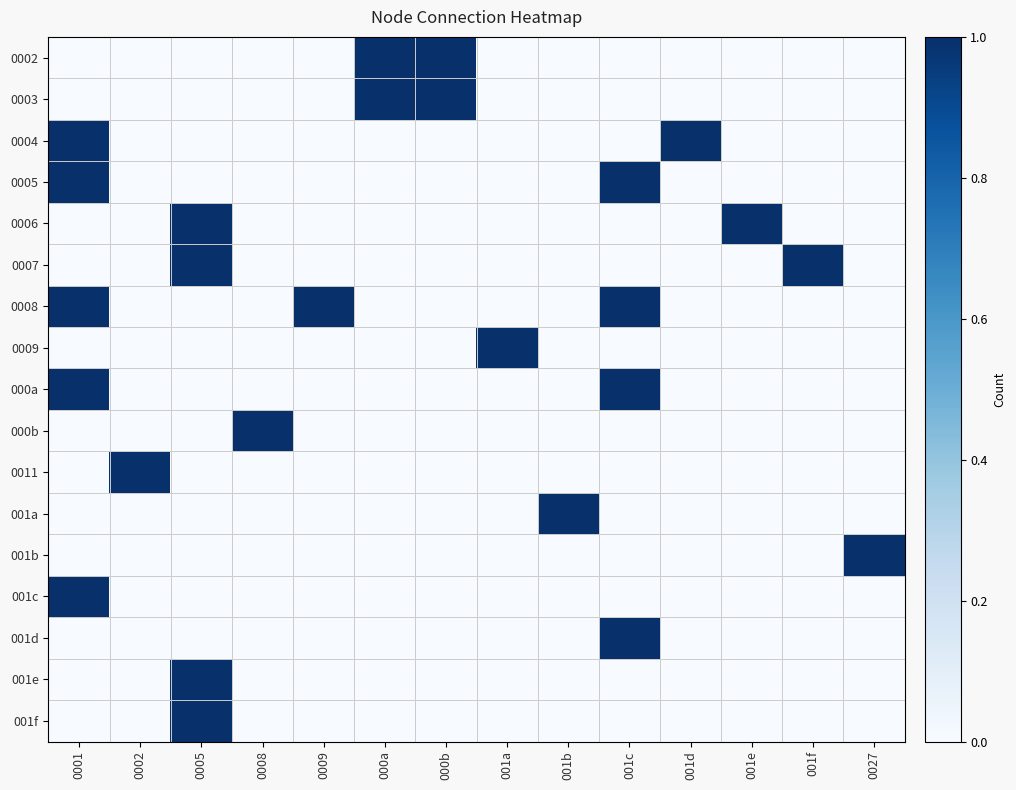

Which has a higher value, 0009 or 001b?

0009